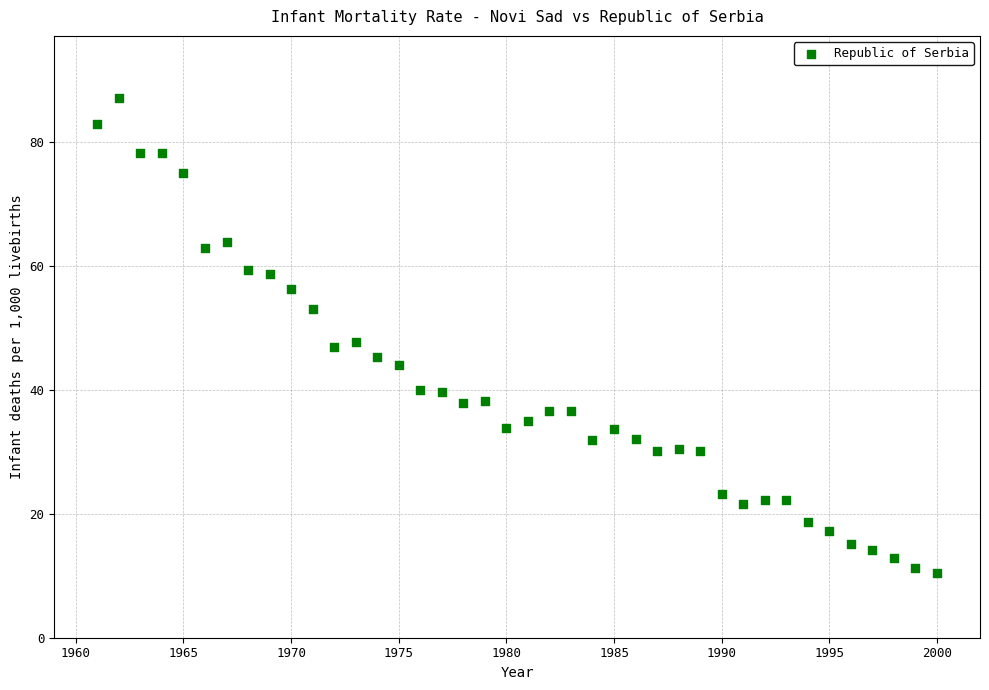

What is the range of X values (max minus min)?

39.0